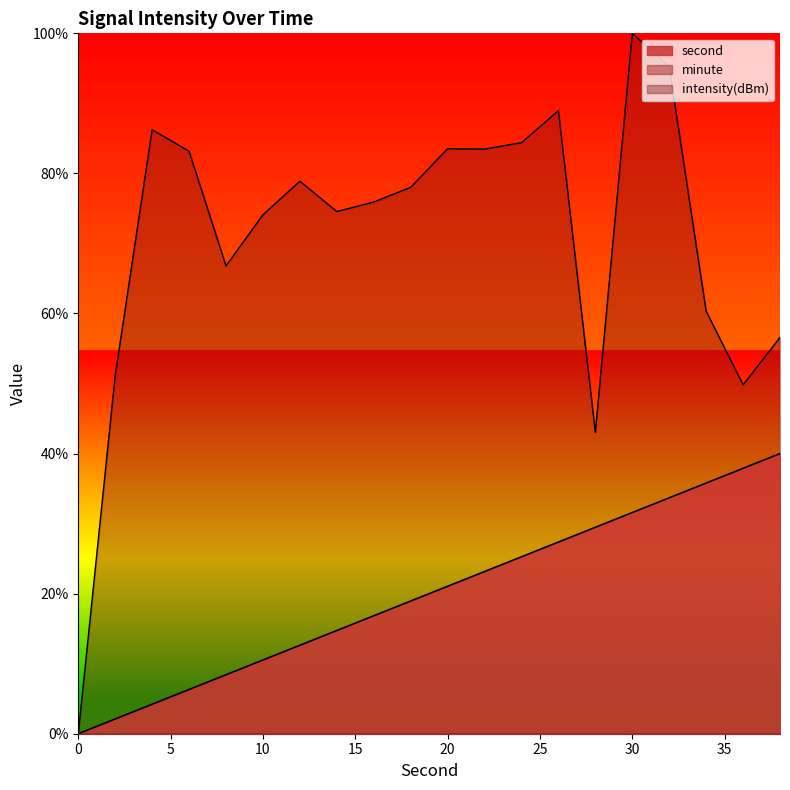

What is the difference between the second highest and minimum values in the second series?

37.9